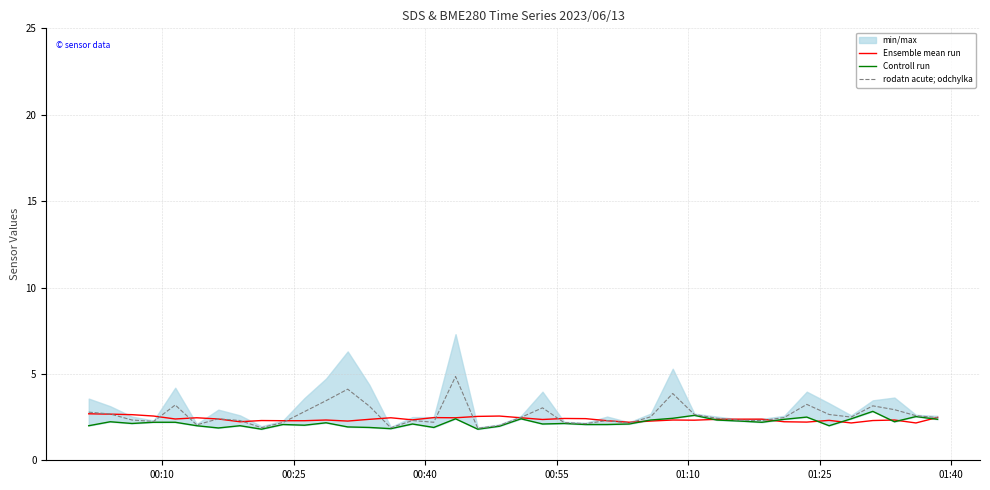

Reading left to right, extract all data points from this chart.

Ensemble mean run: 2.7	2.7	2.6	2.6	2.4	2.5	2.4	2.2	2.3	2.3	2.3	2.3	2.3	2.4	2.5	2.3	2.5	2.5	2.5	2.6	2.5	2.4	2.4	2.4	2.3	2.2	2.3	2.3	2.3	2.4	2.4	2.4	2.2	2.2	2.3	2.2	2.3	2.3	2.2	2.5
Controll run: 2.0	2.2	2.1	2.2	2.2	2.0	1.9	2.0	1.8	2.1	2.0	2.2	1.9	1.9	1.8	2.1	1.9	2.4	1.8	2.0	2.4	2.1	2.1	2.1	2.1	2.1	2.3	2.4	2.6	2.3	2.3	2.2	2.4	2.5	2.0	2.4	2.8	2.2	2.5	2.4
rodatn acute; odchylka: 2.8	2.7	2.3	2.2	3.2	2.0	2.4	2.3	1.9	2.2	2.8	3.5	4.1	3.1	1.9	2.3	2.2	4.8	1.9	2.0	2.5	3.0	2.2	2.1	2.3	2.2	2.5	3.9	2.7	2.4	2.3	2.3	2.5	3.2	2.6	2.5	3.2	2.9	2.6	2.5